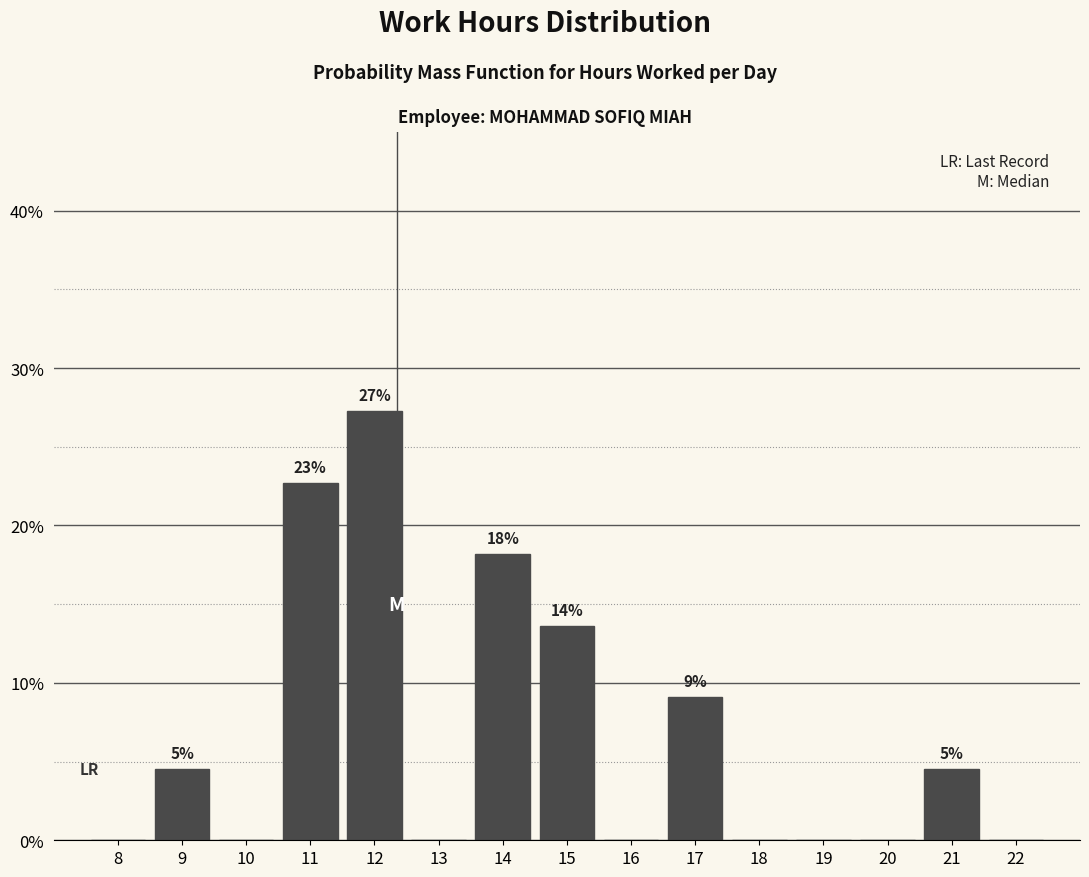

Reading left to right, extract all data points from this chart.

8=0.0	9=4.5	10=0.0	11=22.7	12=27.3	13=0.0	14=18.2	15=13.6	16=0.0	17=9.1	18=0.0	19=0.0	20=0.0	21=4.5	22=0.0